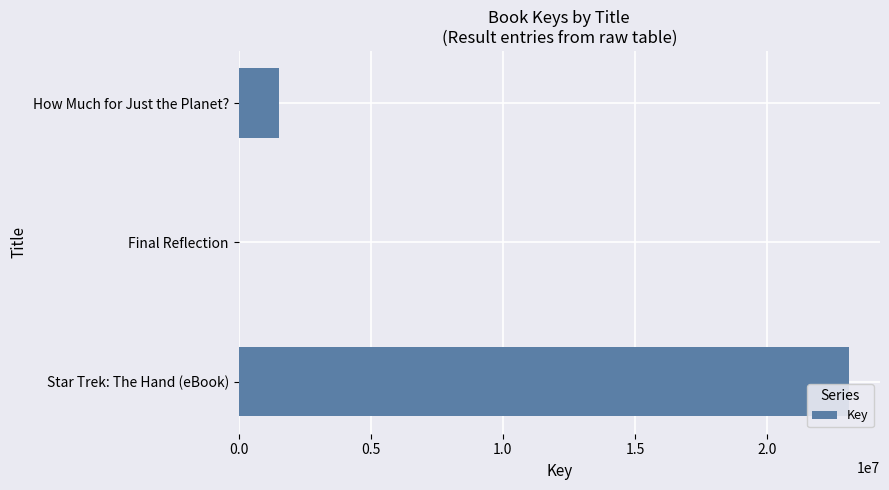

Where is the data nearest to the value 11558808?

How Much for Just the Planet?